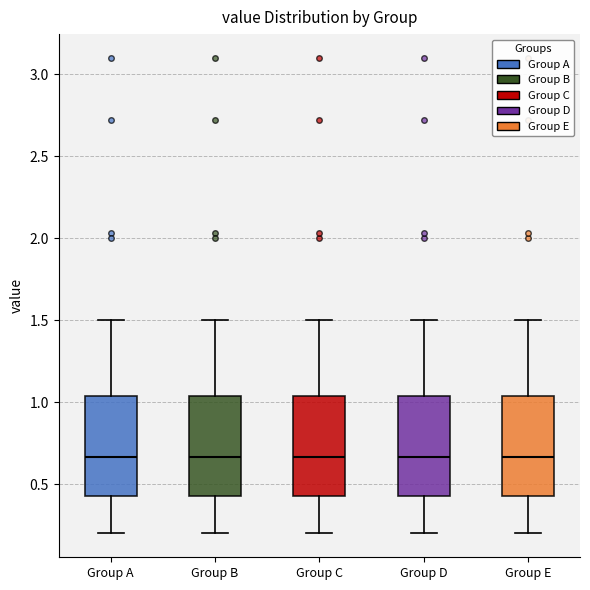

Reading left to right, read every box against the y-axis: the position of its median line, the range the box covers, and the ends of its whiskers. The values are not printed on the chart, so give them approximately, as read against the axis.

Group A: median 0.65, box 0.45 to 1.05, whiskers 0.20 to 1.50
Group B: median 0.65, box 0.45 to 1.05, whiskers 0.20 to 1.50
Group C: median 0.65, box 0.45 to 1.05, whiskers 0.20 to 1.50
Group D: median 0.65, box 0.45 to 1.05, whiskers 0.20 to 1.50
Group E: median 0.65, box 0.45 to 1.05, whiskers 0.20 to 1.50